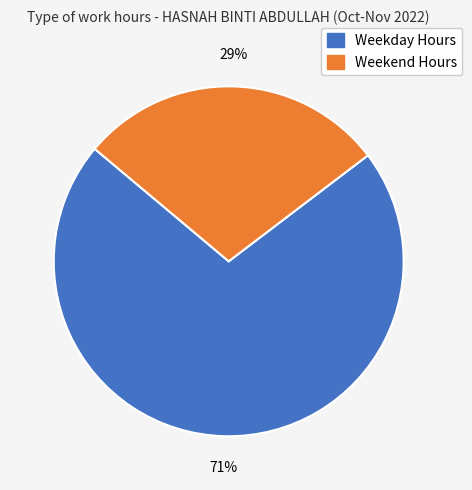

Is there any slice that represents more than half of the pie?

Yes